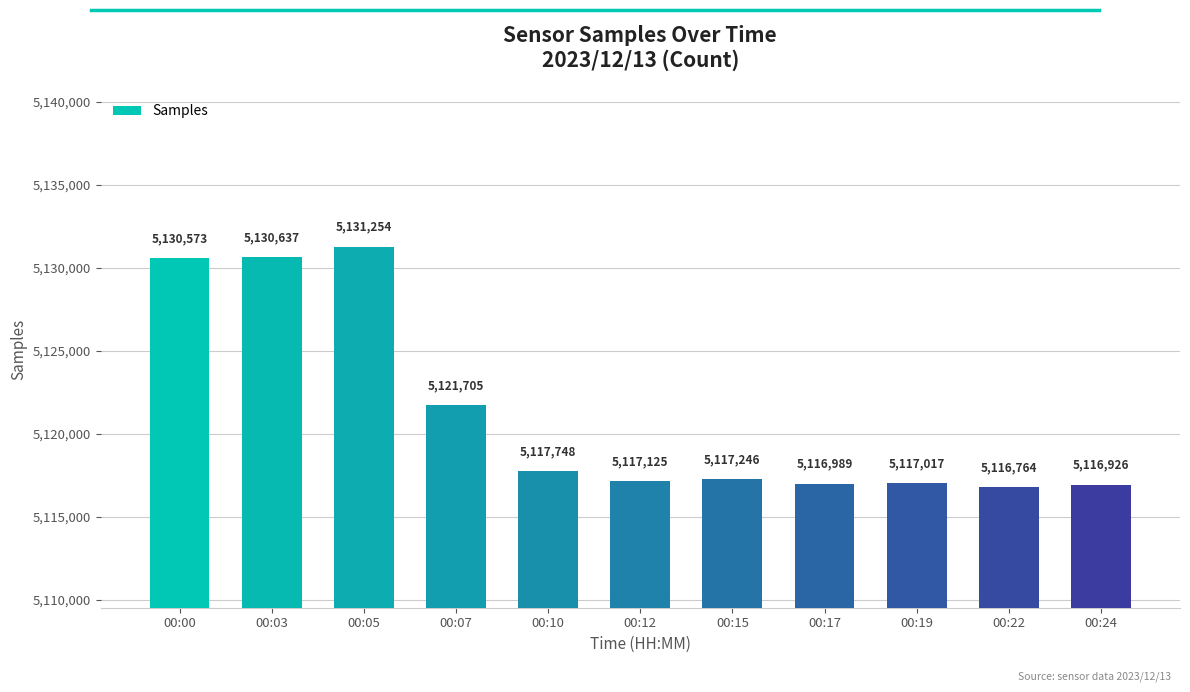

True or false: the data shows 5116764 at 00:22.

True